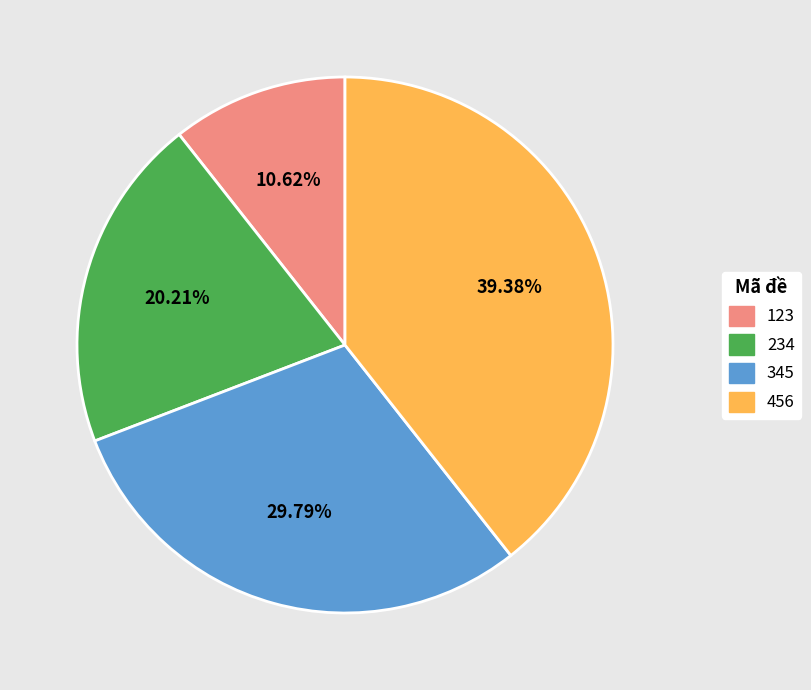

Does any single category account for the majority?

No